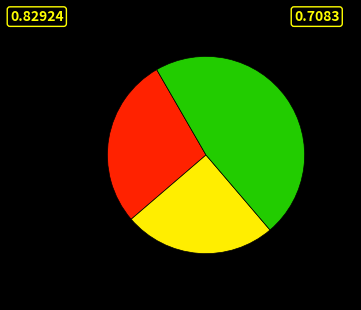

Is there a majority slice in this chart?

No